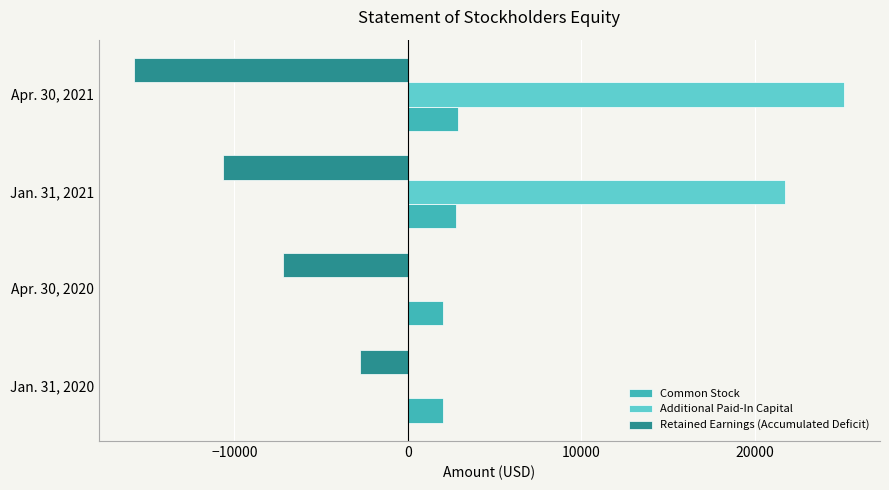

At which label is Retained Earnings (Accumulated Deficit) closest to -9258?

Jan. 31, 2021